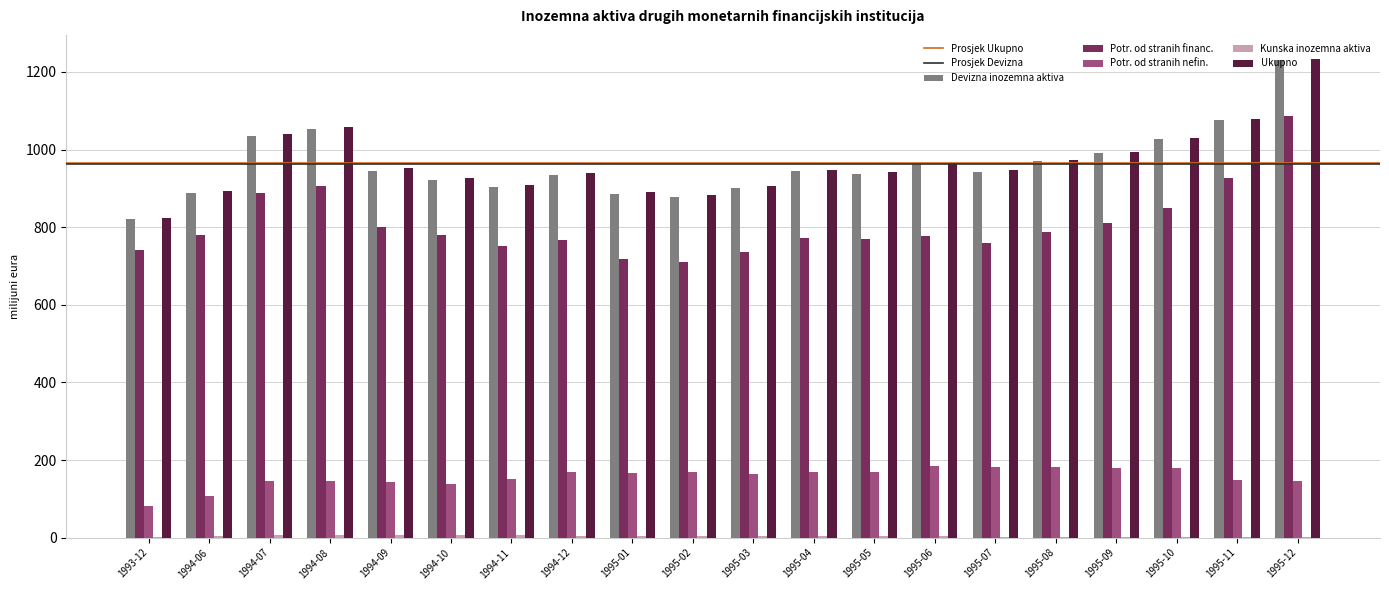

What is the sum of all Potr. od stranih financ. values?

16121.6